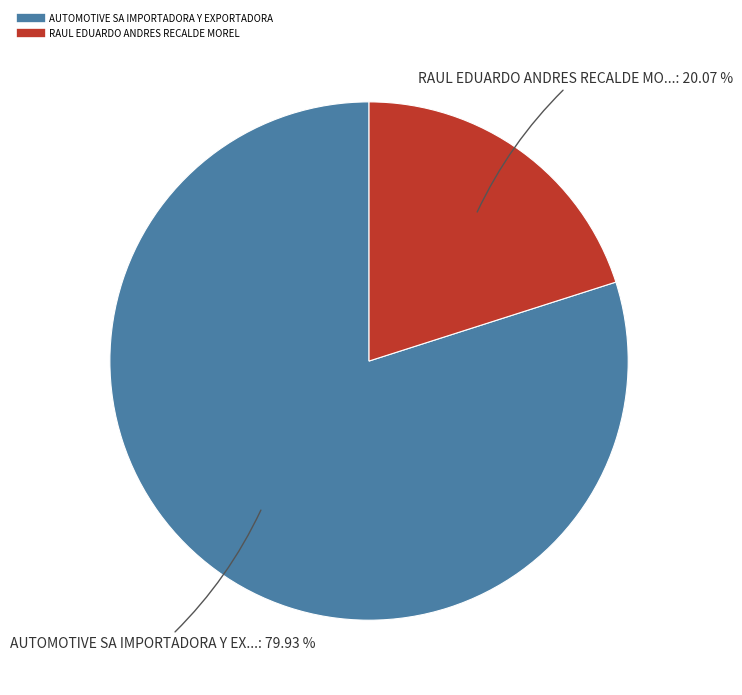

How many slices are in this pie chart?

2